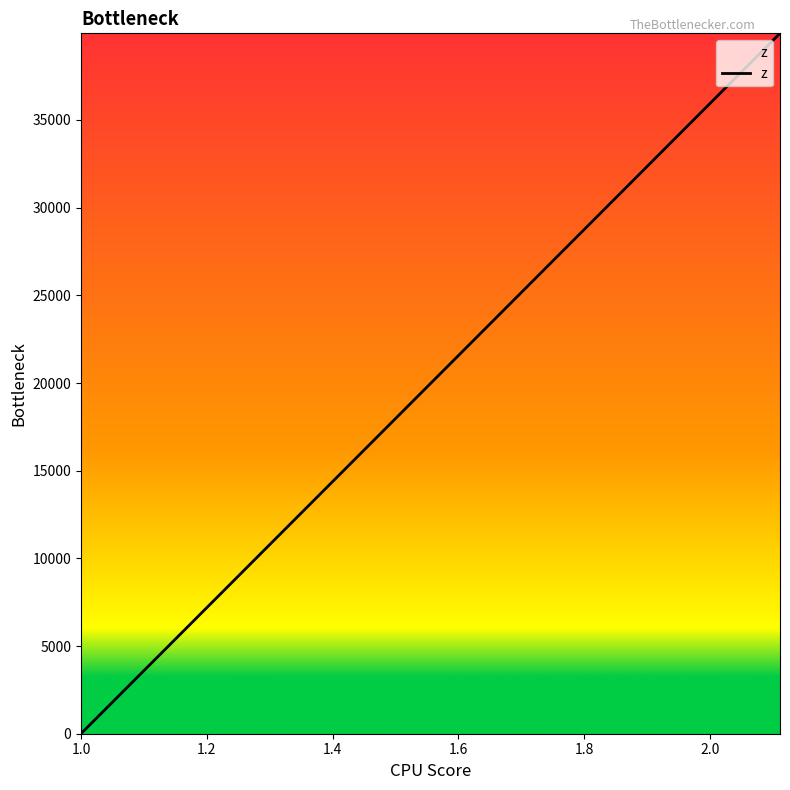

What is the sum of all values?

39943.0